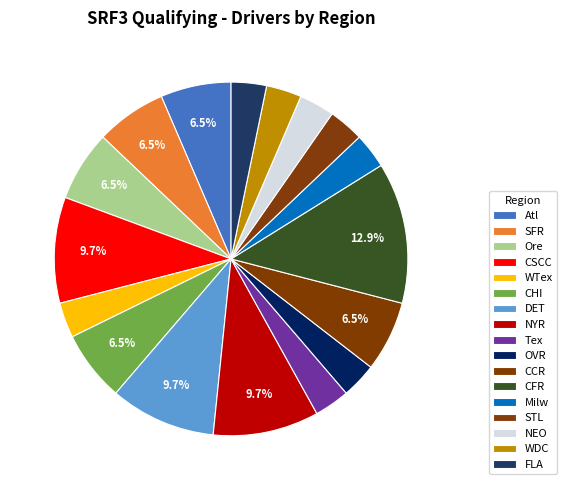

Is there any slice that represents more than half of the pie?

No